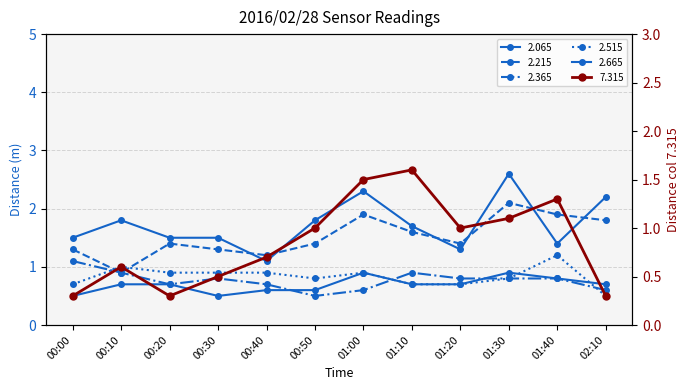

Count the 2.515 values in the range 0 to 1.

11